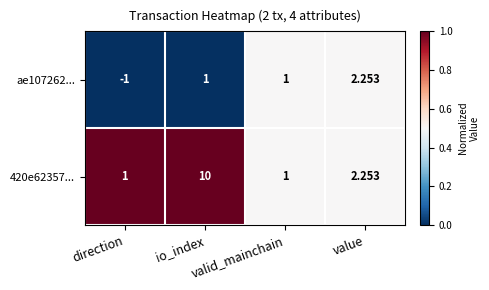

What is the total value across all series at value?

4.5